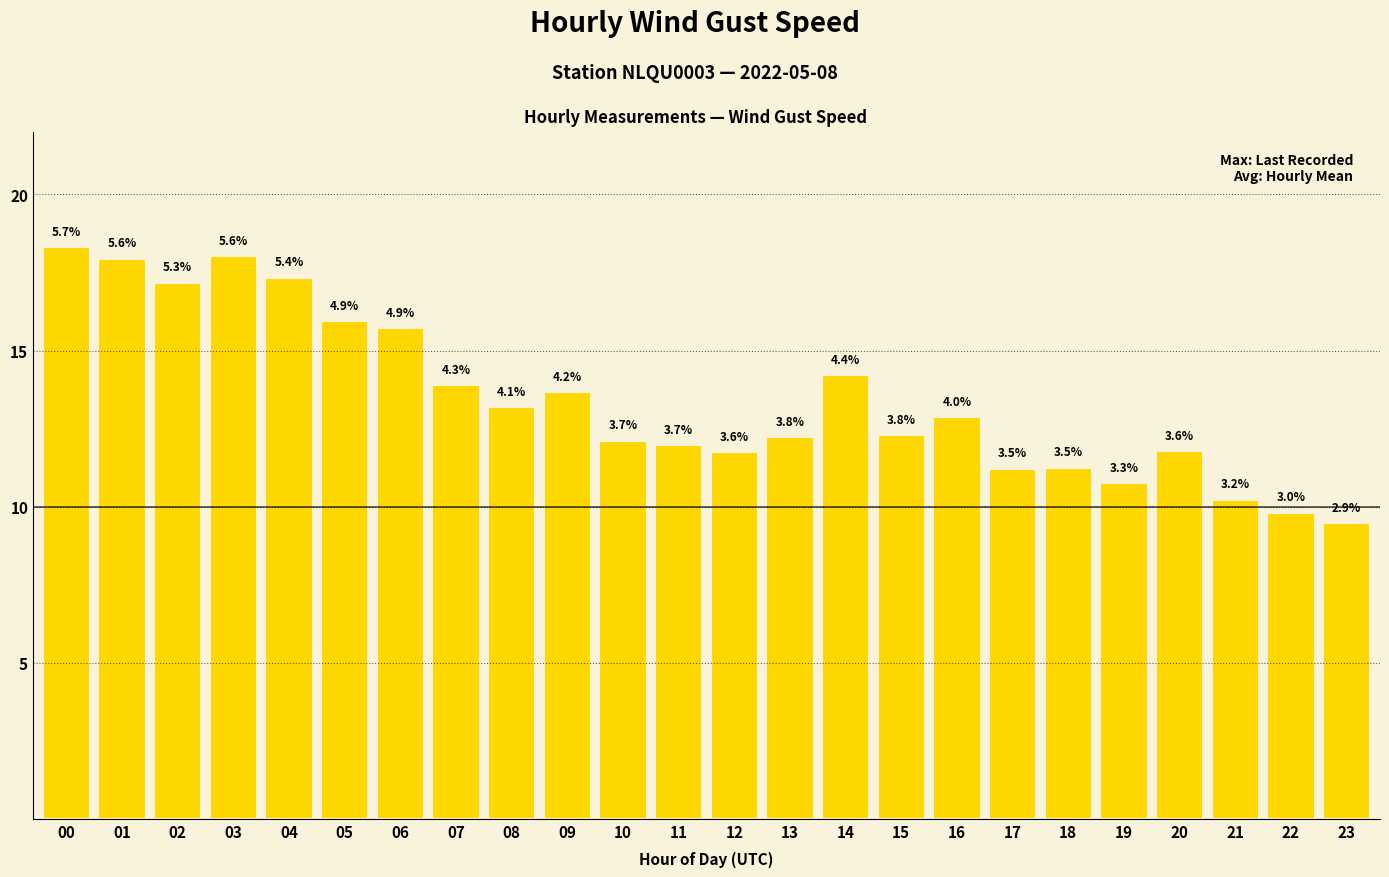

Are the bars horizontal?

No